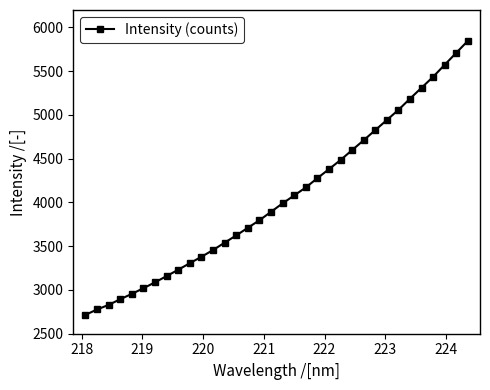

What is the minimum value shown in the chart?

2715.4